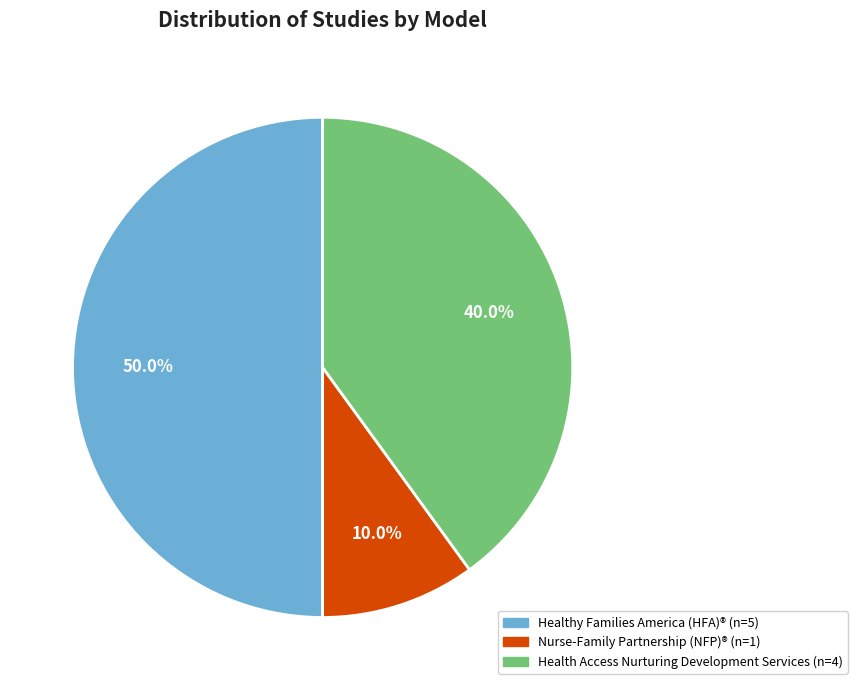

Which category has the biggest portion of the pie?

Healthy Families America (HFA)®